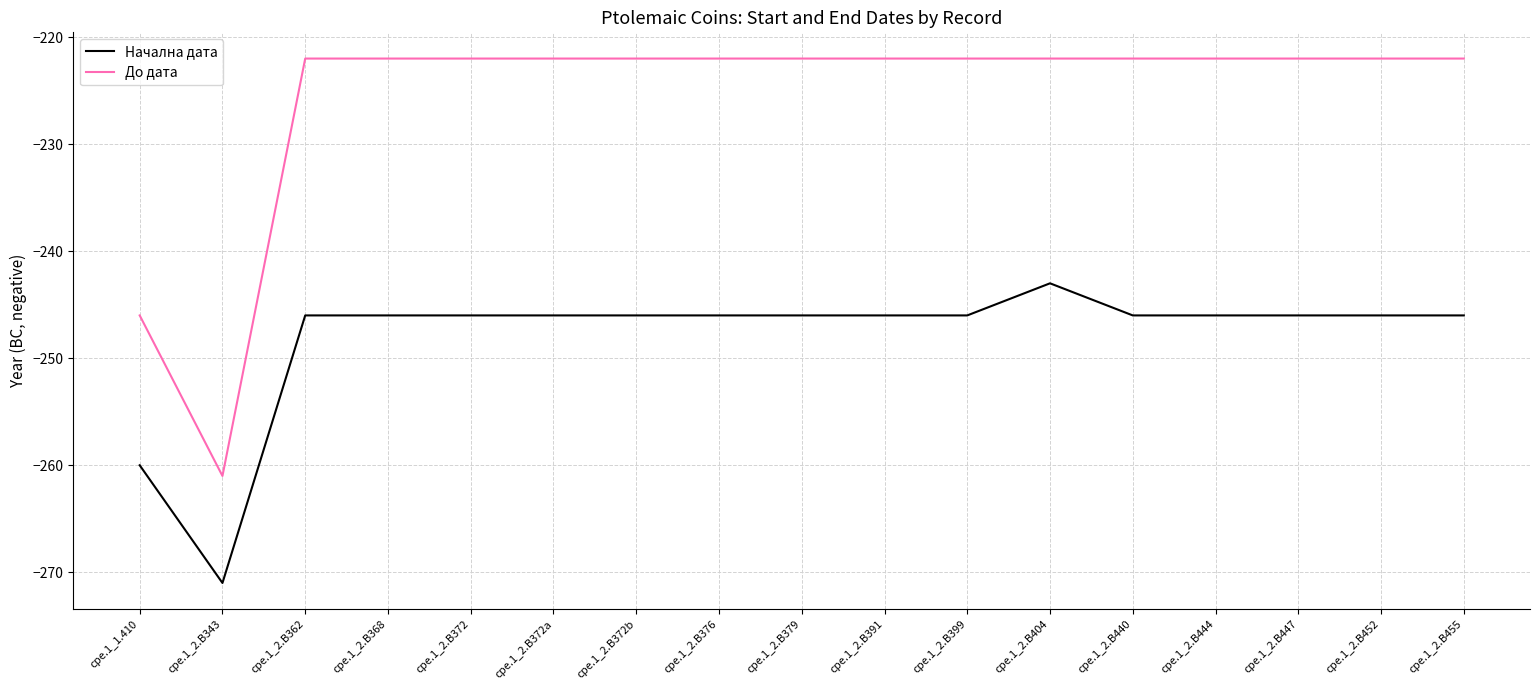

Is it true that До дата equals -222 at cpe.1_2.B372?

True